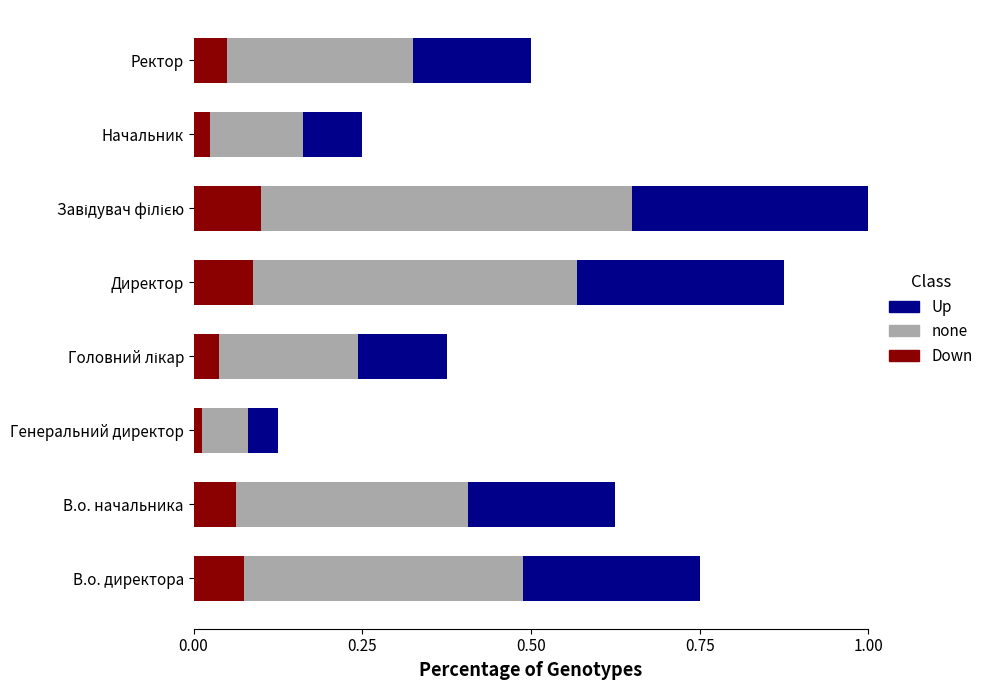

What is the total value across all series at Директор?

0.9